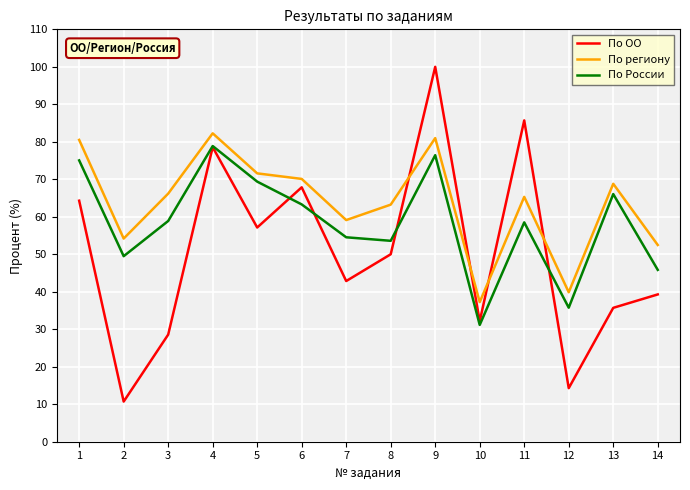

What is the lowest value of the По региону series?

37.2